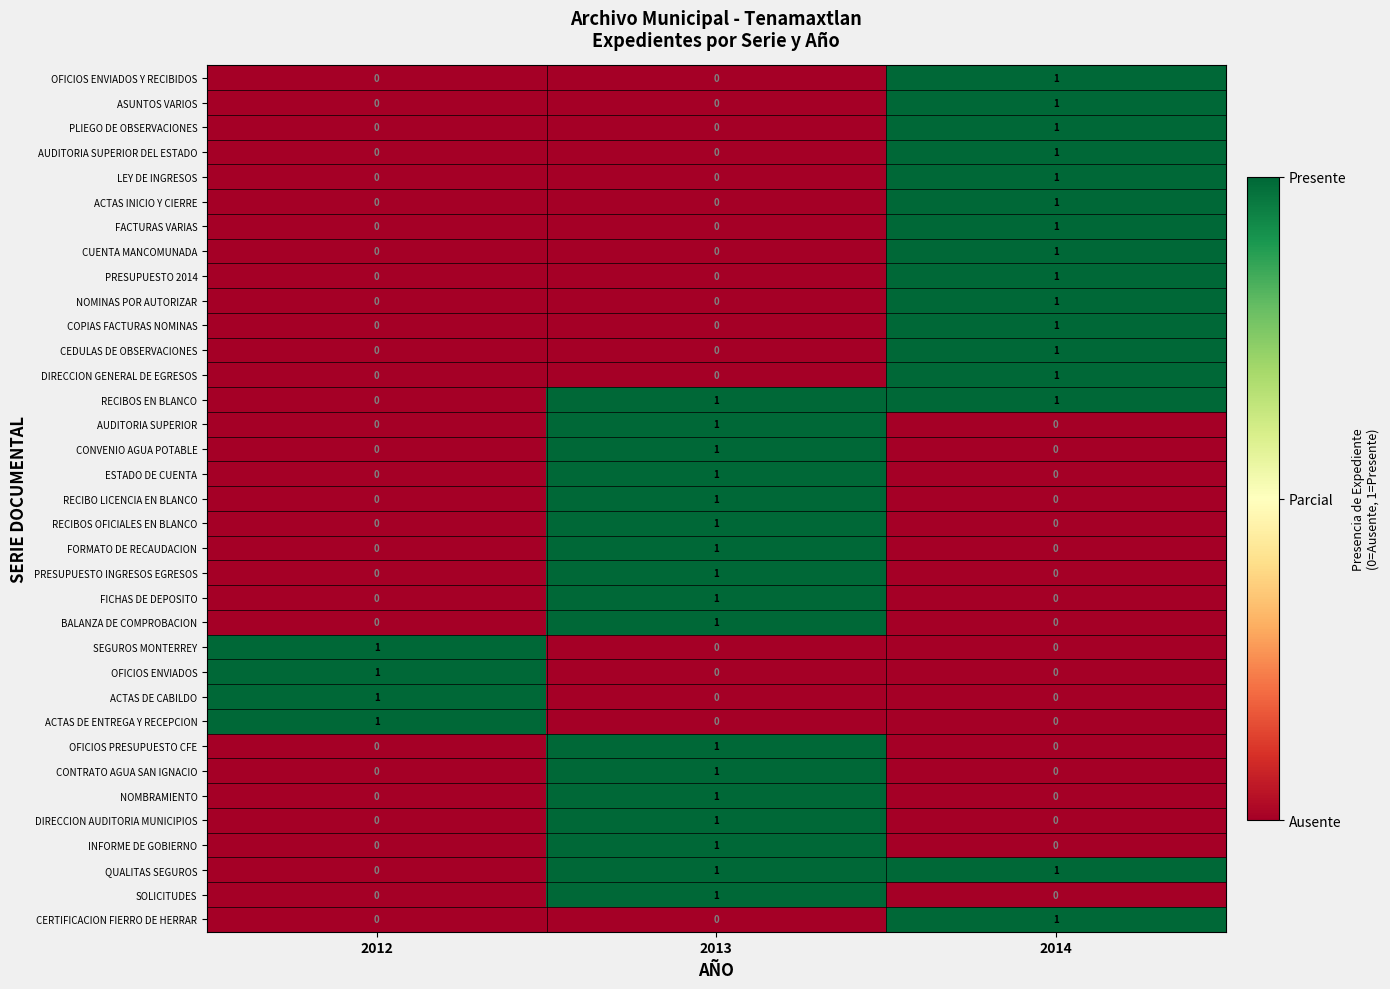

How many distinct data groups are displayed?

35